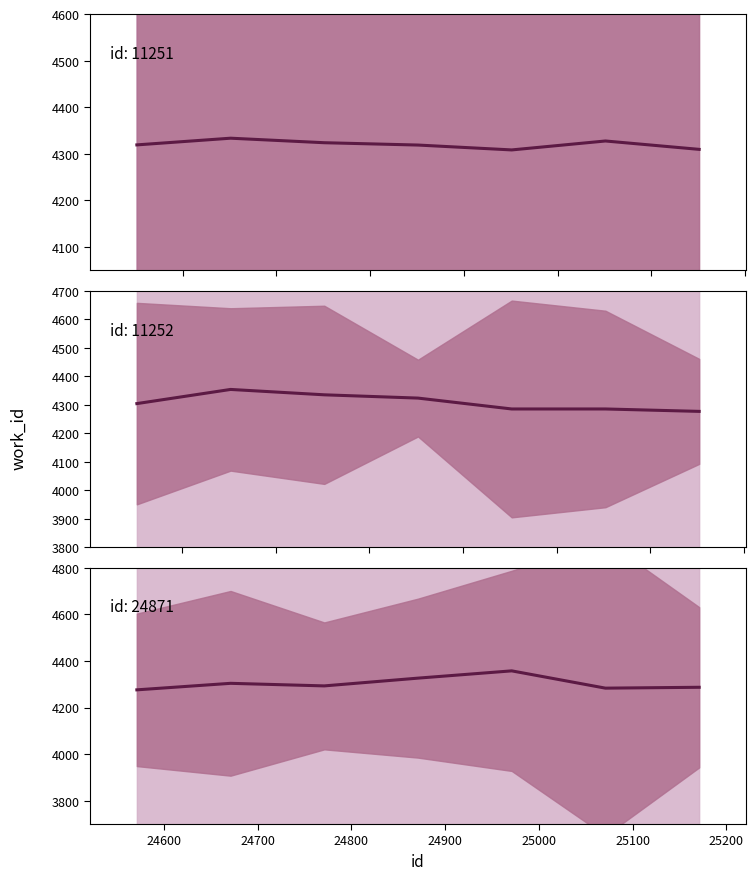

Where does the data first go above 4292?

24600